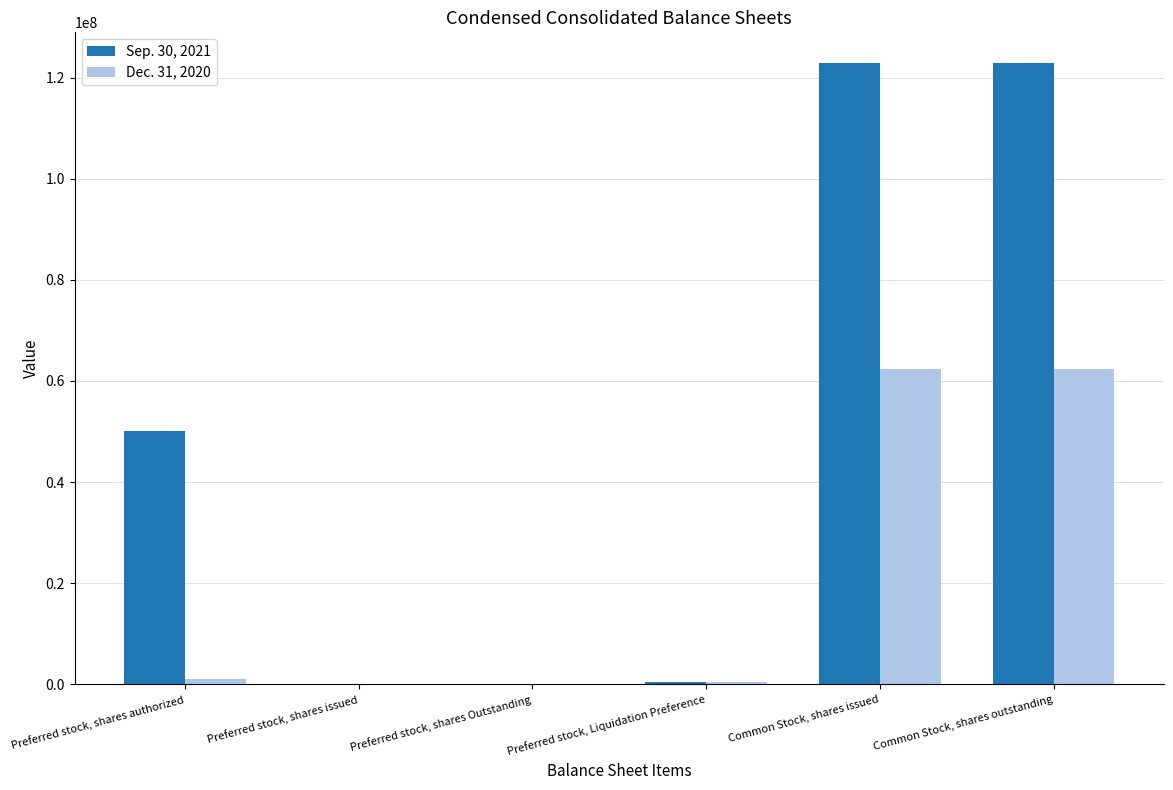

Which series has the largest total across all categories?

Sep. 30, 2021